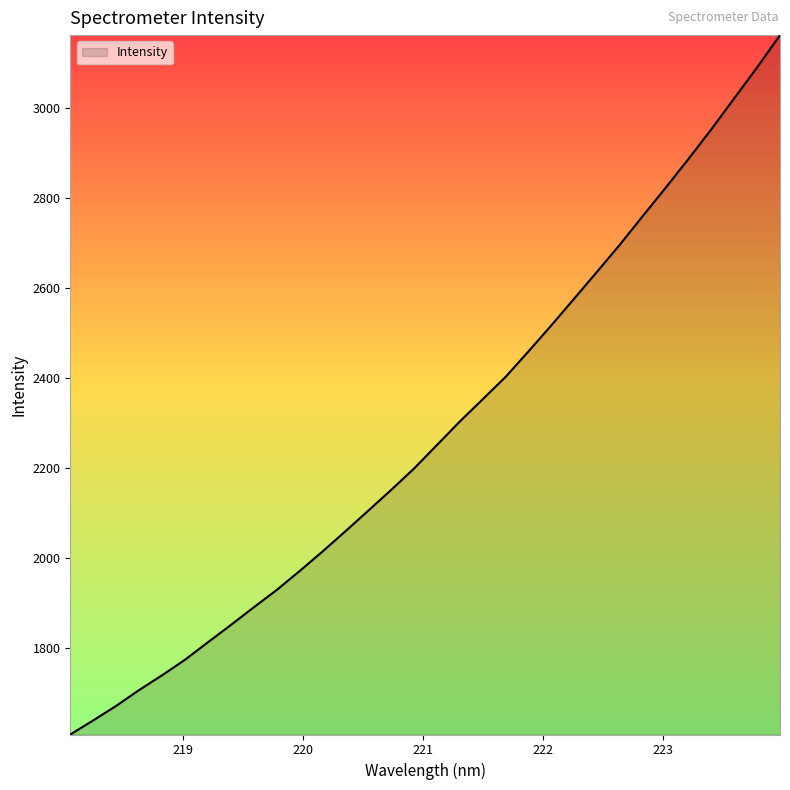

What is the smallest value displayed?

1608.0